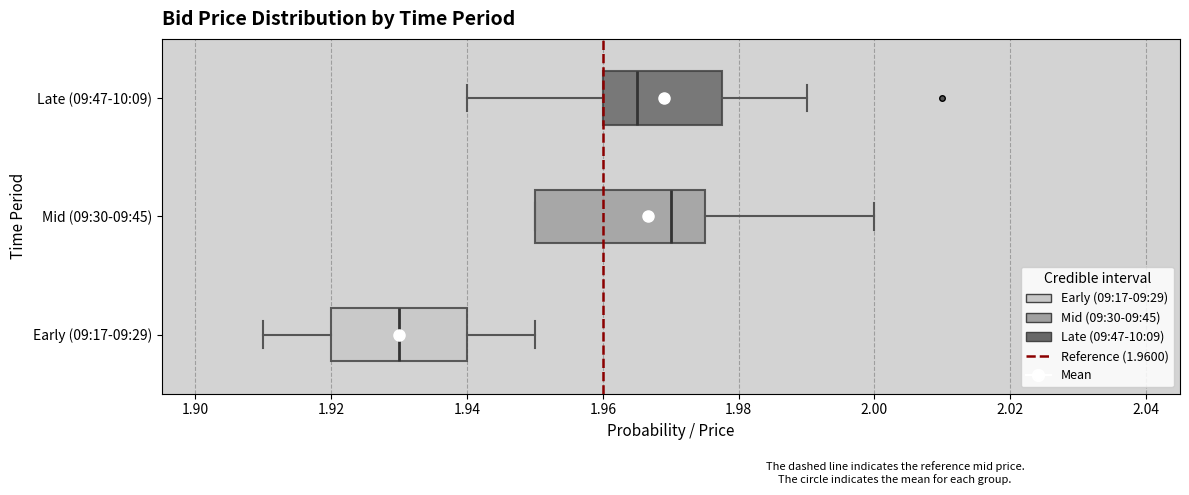

Which box is the widest, from its left edge to its right edge?

Mid (09:30-09:45)